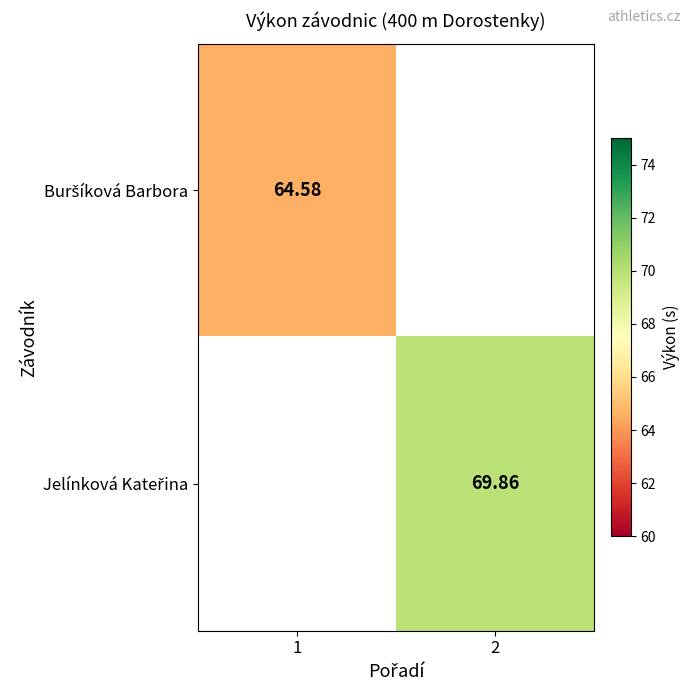

Rank the categories by Jelínková Kateřina value from highest to lowest.

1, 2